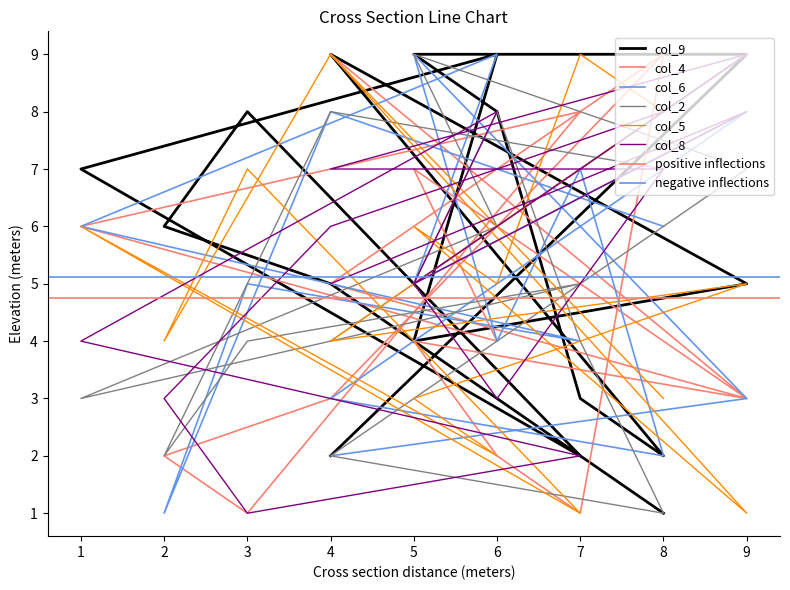

What is the value of the col_8 point at the 13th from the left?

1